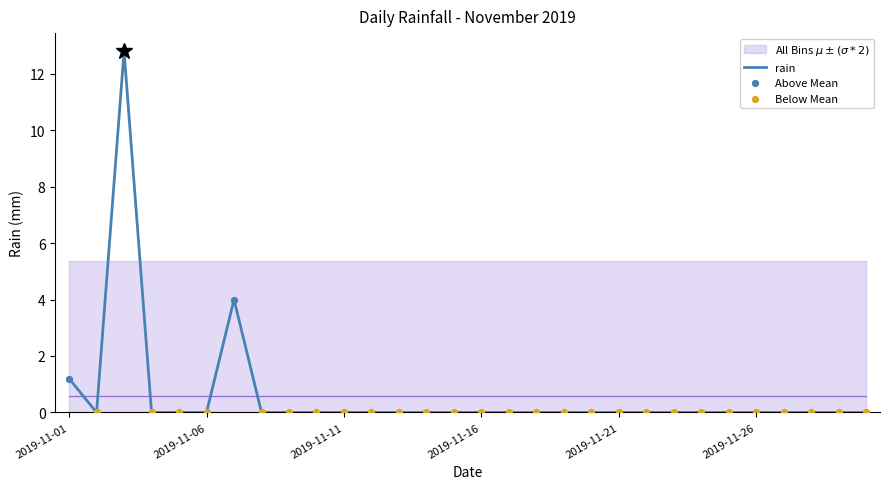

Between 2019-11-10 and 2019-11-04, which is larger?

2019-11-10